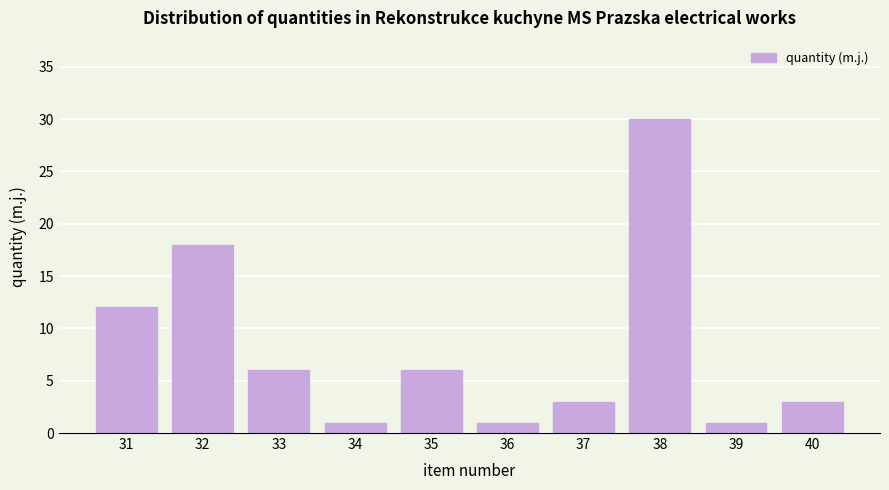

Reading left to right, extract all data points from this chart.

31=12	32=18	33=6	34=1	35=6	36=1	37=3	38=30	39=1	40=3